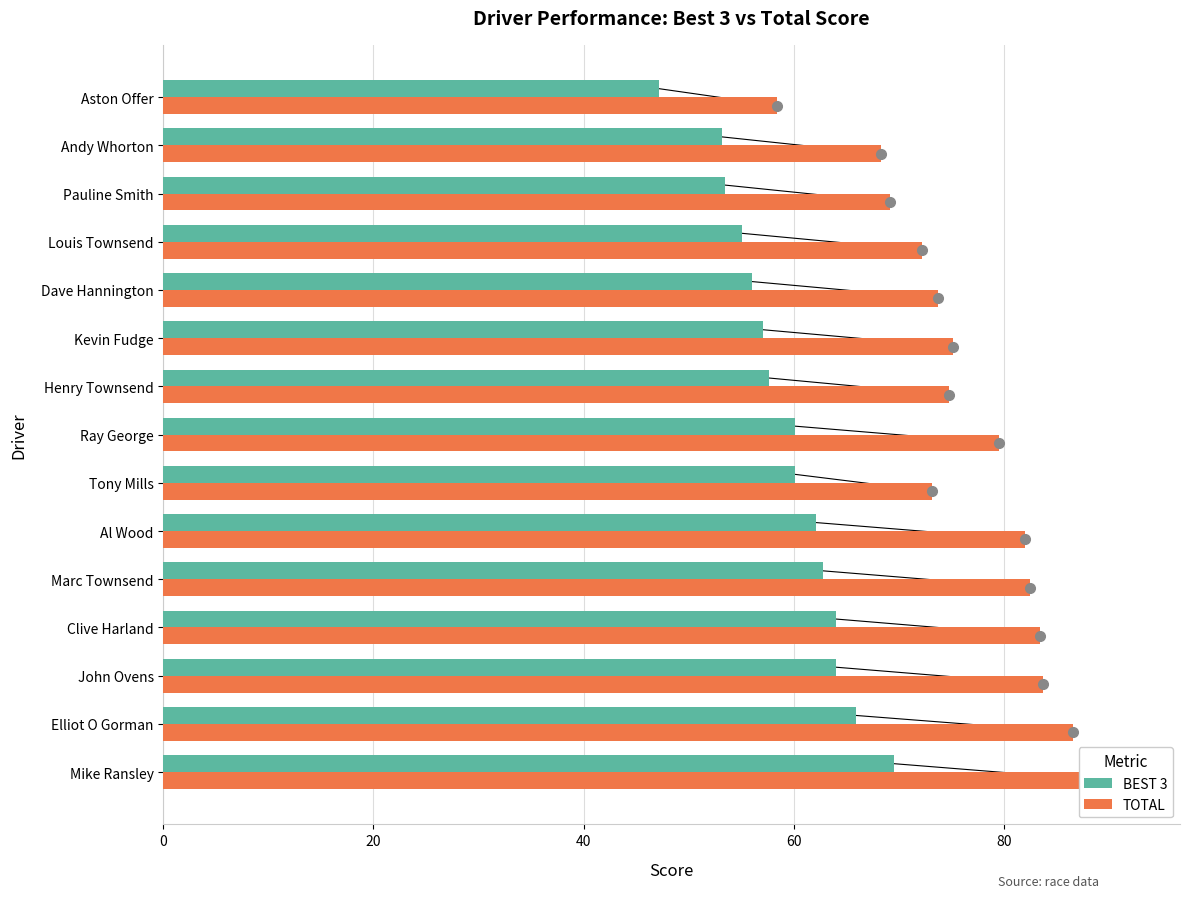

How many bars are there in each group?

2